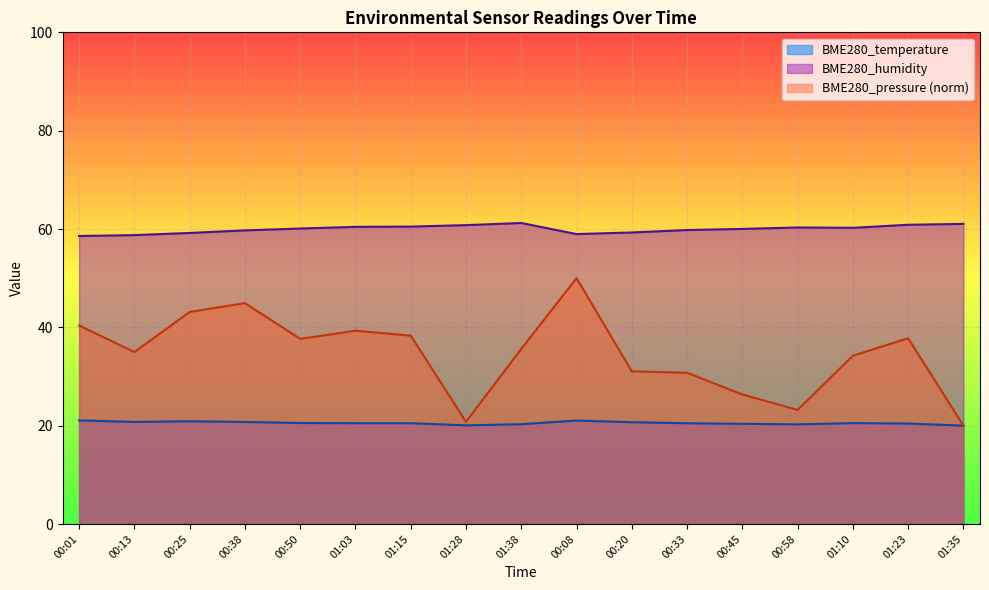

What is the greatest value displayed?

61.2